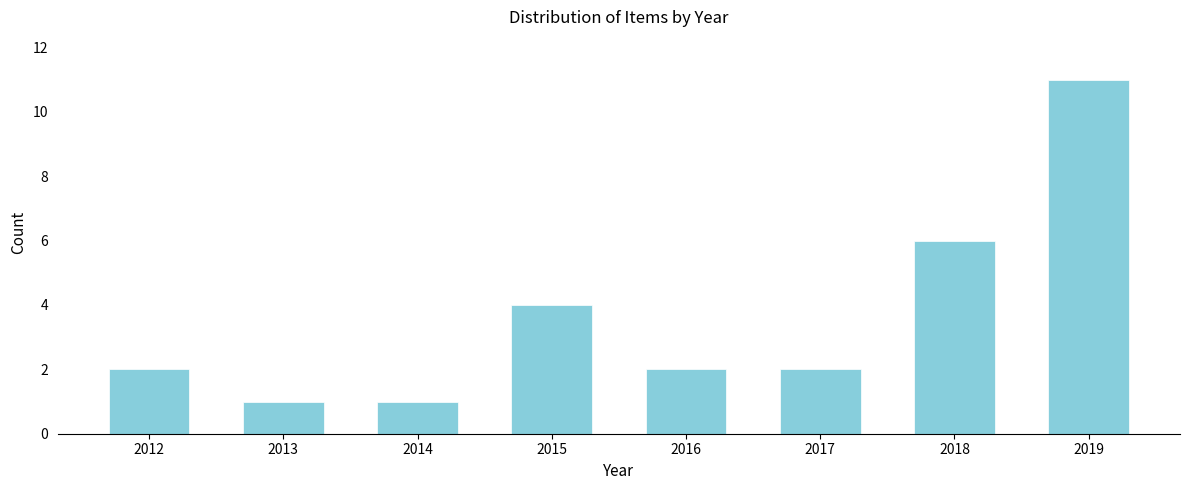

Reading right to left, what are all the values shown in this chart?

11	6	2	2	4	1	1	2